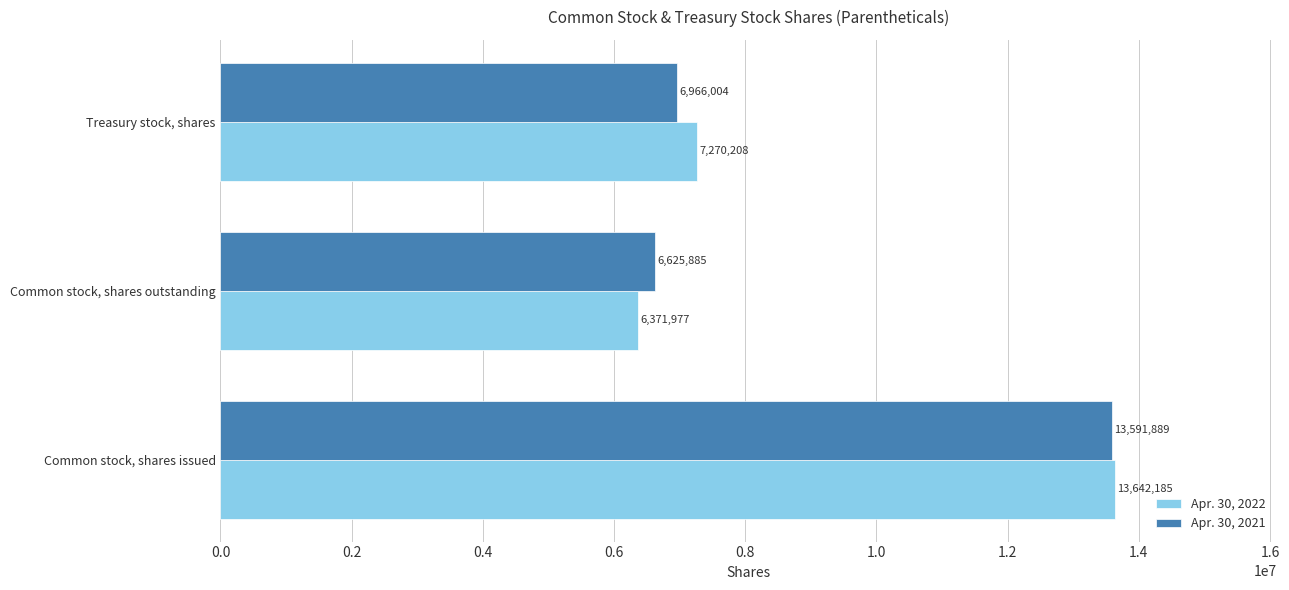

How many Apr. 30, 2022 values are between 6371977 and 13642185?

3